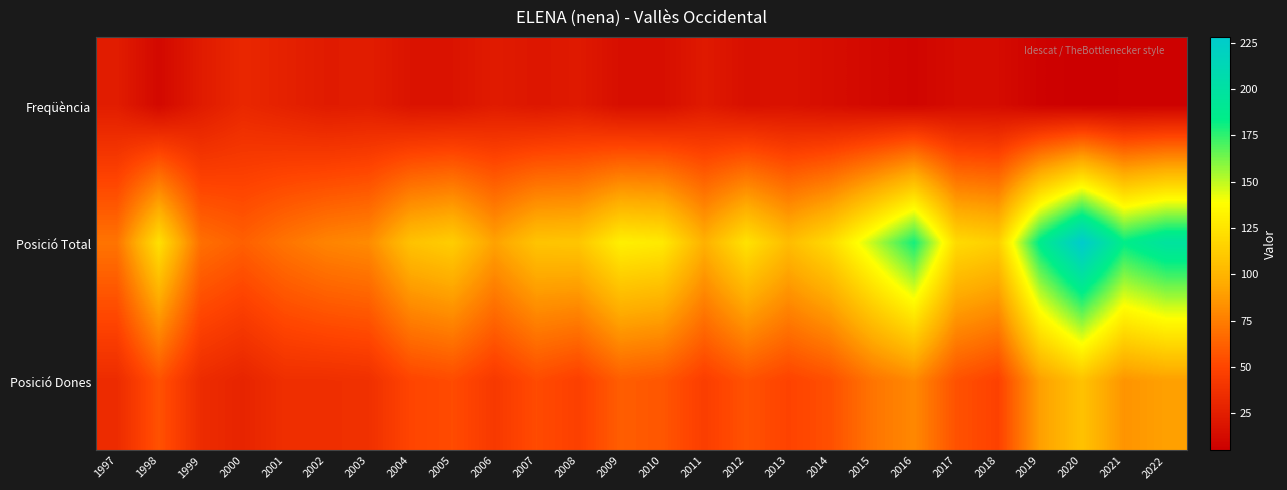

Reading left to right, transcribe all the data shown in this chart.

Freqüència: 1997=24	1998=11	1999=23	2000=31	2001=27	2002=23	2003=24	2004=18	2005=18	2006=23	2007=20	2008=22	2009=15	2010=15	2011=22	2012=16	2013=17	2014=14	2015=11	2016=9	2017=13	2018=13	2019=7	2020=5	2021=6	2022=6
Posició Total: 1997=71	1998=123	1999=69	2000=62	2001=71	2002=78	2003=81	2004=107	2005=113	2006=91	2007=108	2008=109	2009=131	2010=128	2011=98	2012=124	2013=104	2014=120	2015=149	2016=180	2017=120	2018=114	2019=186	2020=228	2021=184	2022=198
Posició Dones: 1997=34	1998=56	1999=34	2000=29	2001=36	2002=36	2003=37	2004=50	2005=53	2006=43	2007=53	2008=47	2009=61	2010=58	2011=46	2012=56	2013=49	2014=55	2015=71	2016=80	2017=56	2018=48	2019=90	2020=107	2021=85	2022=90